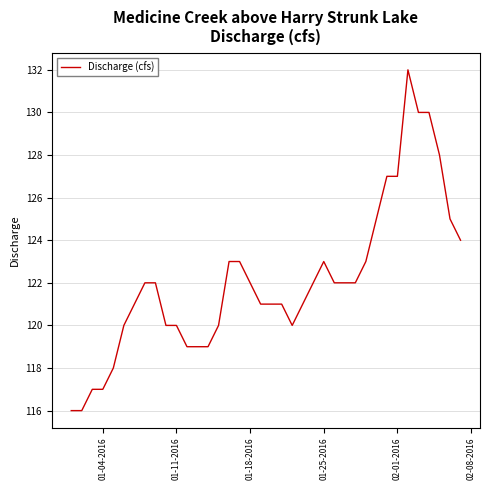

What is the minimum value shown in the chart?

116